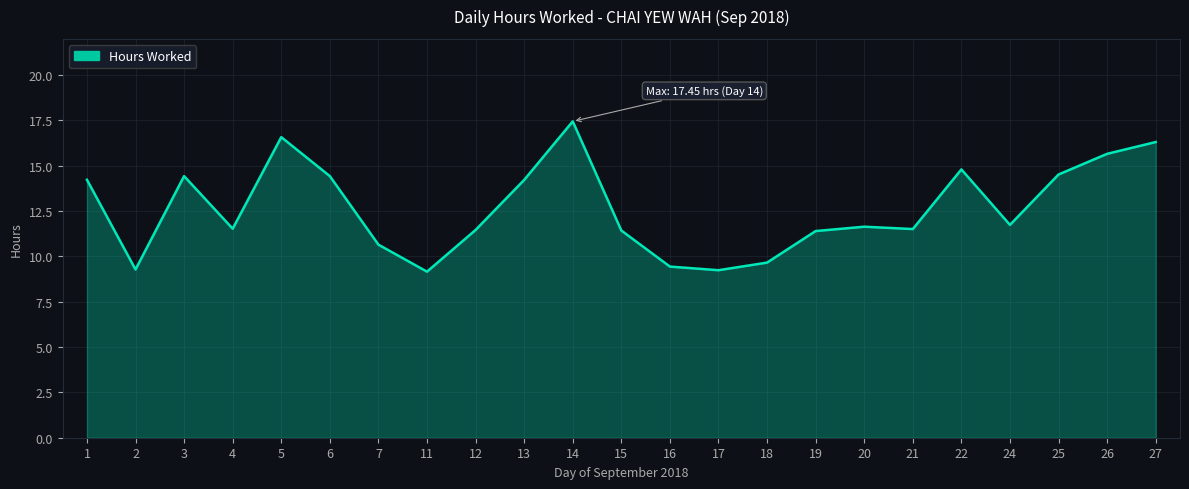

Which has a higher value, 7 or 3?

3